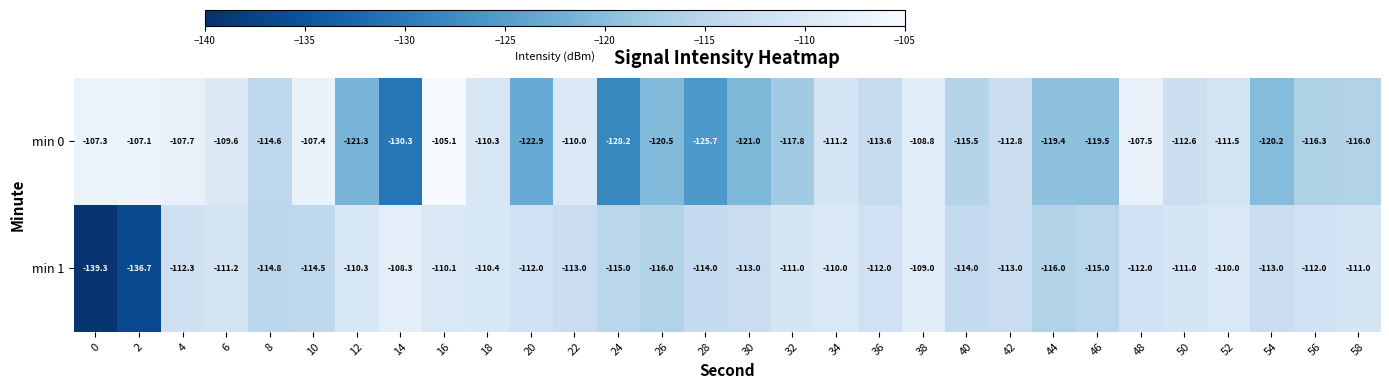

The value of min 0 at 16 is -174.9. True or false?

False